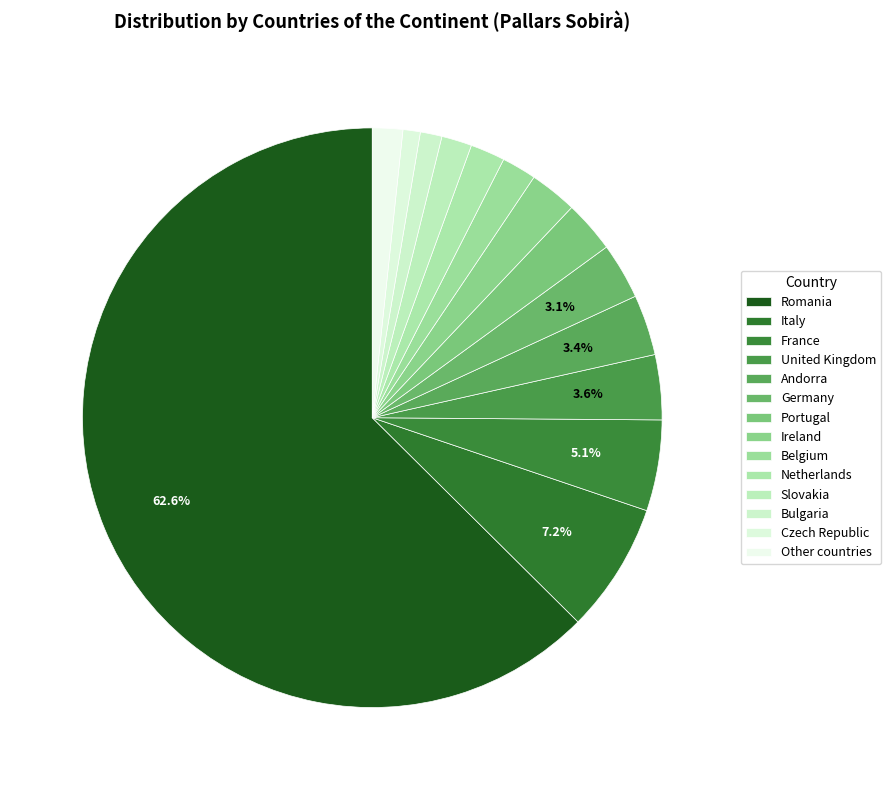

How many segments does this pie chart have?

14